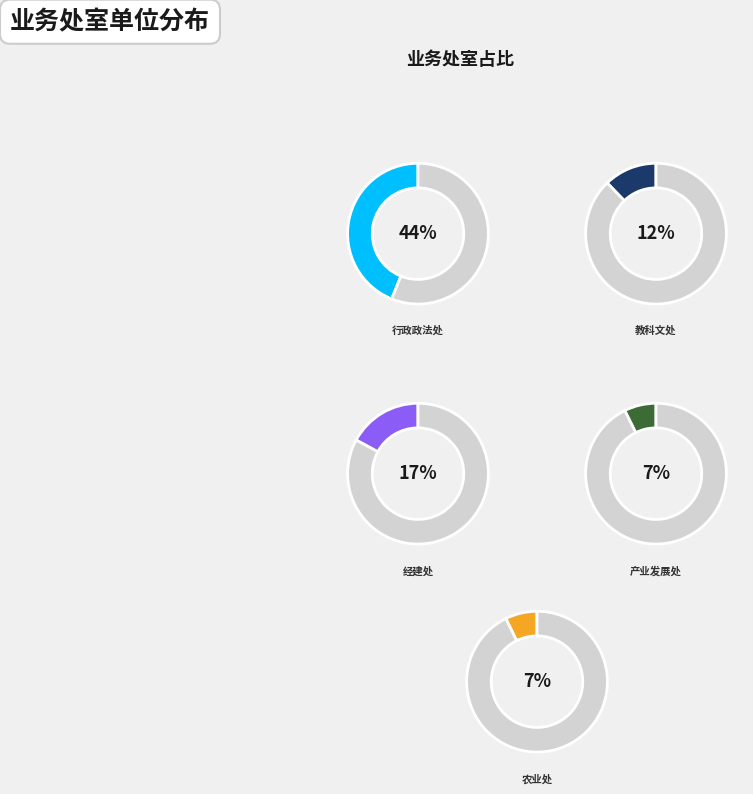

Is it true that 行政政法处 is 35% of the pie?

False